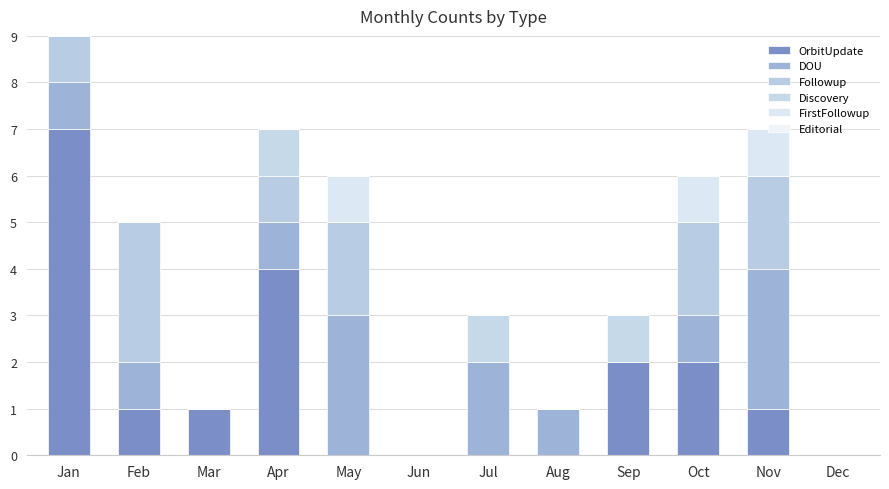

Are the bars horizontal?

No